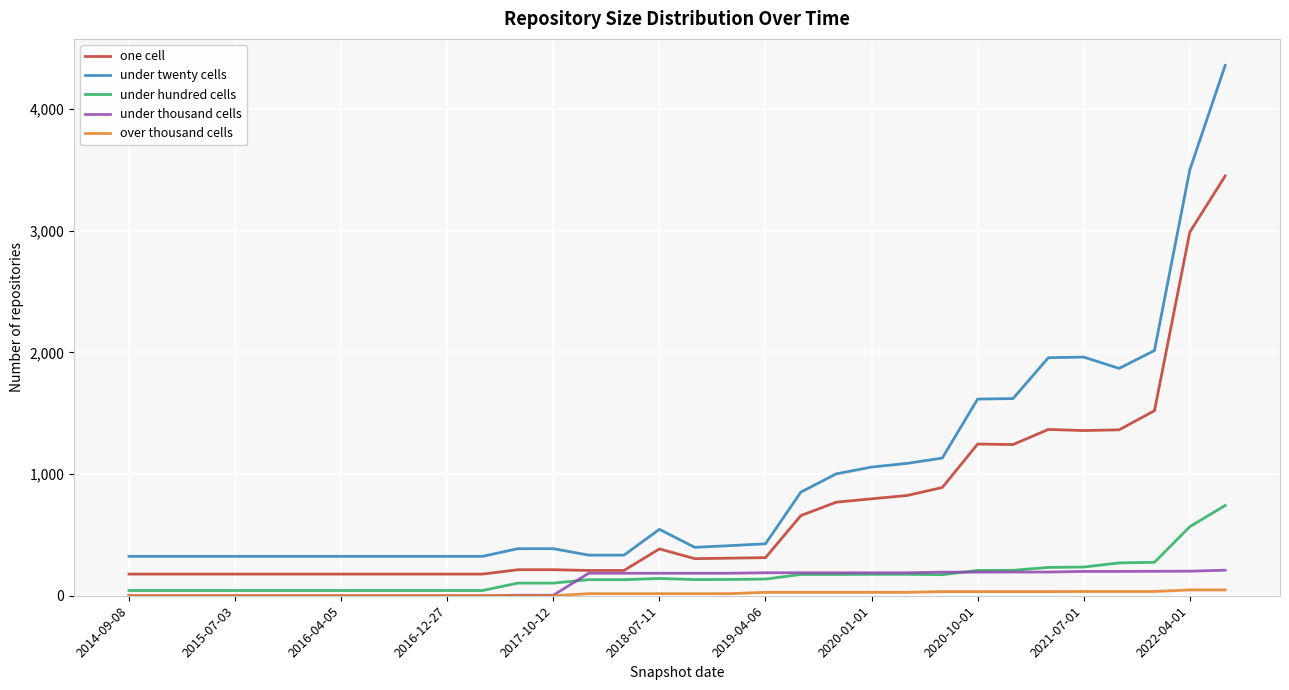

Which series has the widest spread of values?

under twenty cells